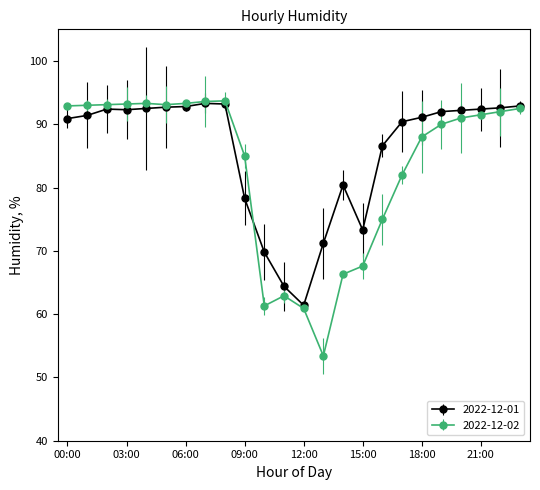

True or false: 2022-12-01 has more than 2 interior local peaks.

True